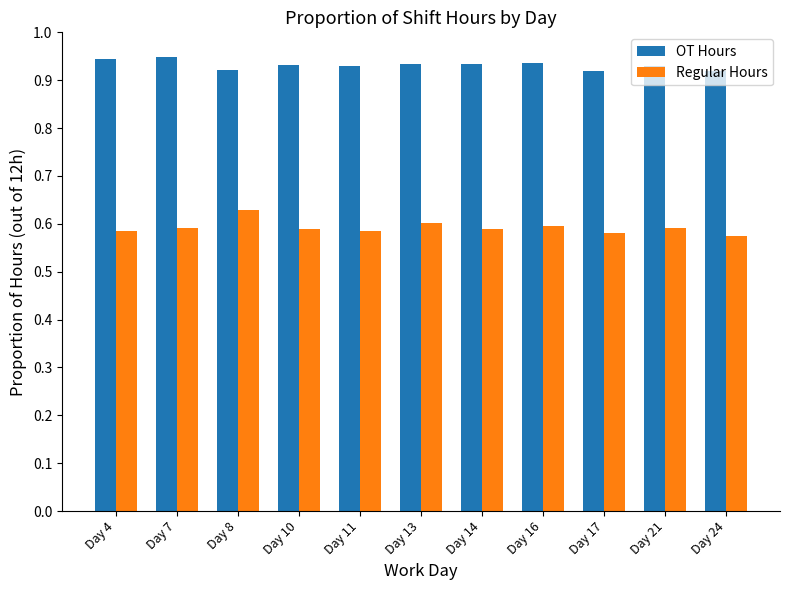

At Day 10, list the series in order from largest to smallest.

OT Hours, Regular Hours